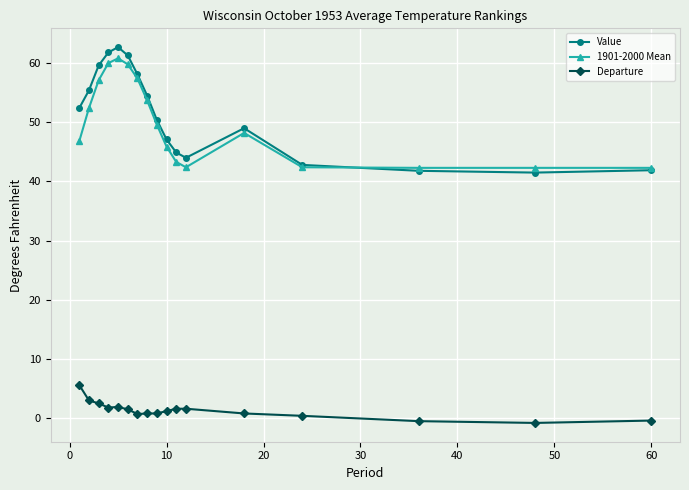

True or false: 1901-2000 Mean and Departure cross at least once.

False